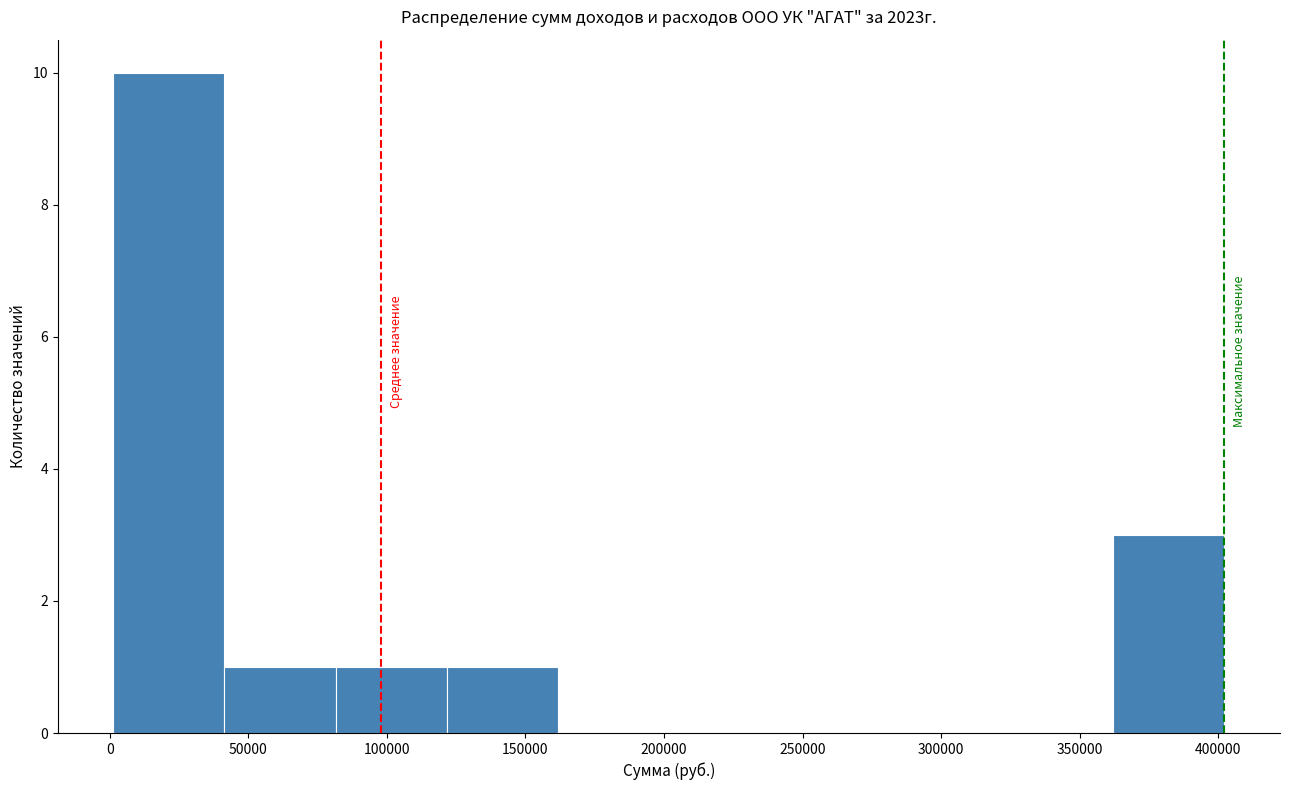

What is the height of the bar covering 80000 to 120000 on the x-axis? Neither the bar edges nor the heights are printed on the chart, so give them approximately, as read against the axes.

1